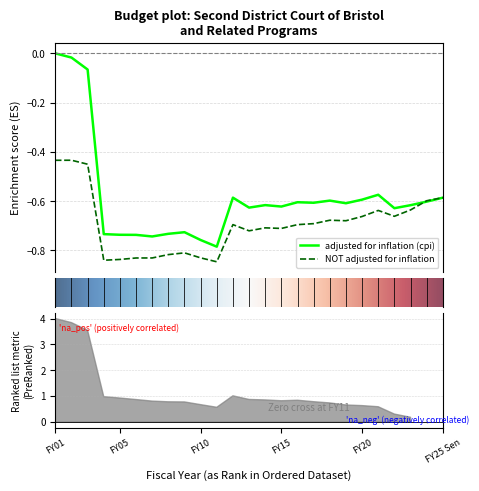

After their last crossing, which series has the higher values: adjusted for inflation (cpi) or NOT adjusted for inflation?

NOT adjusted for inflation